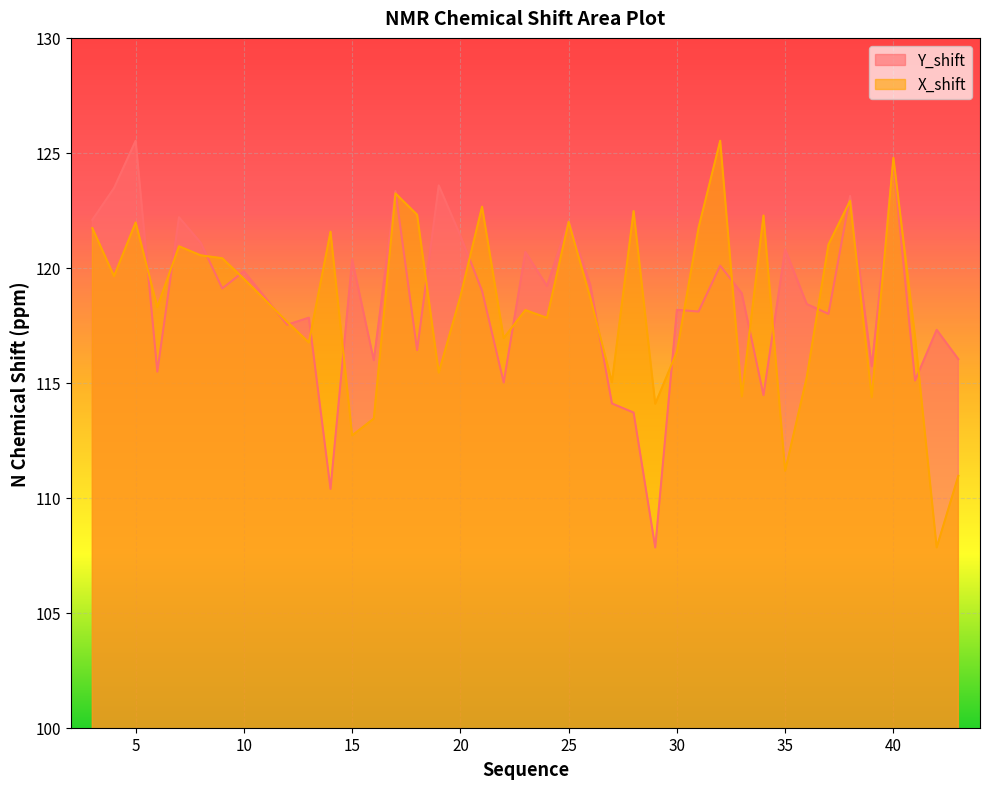

True or false: X_shift has more than 1 points higher than both neighbors.

True